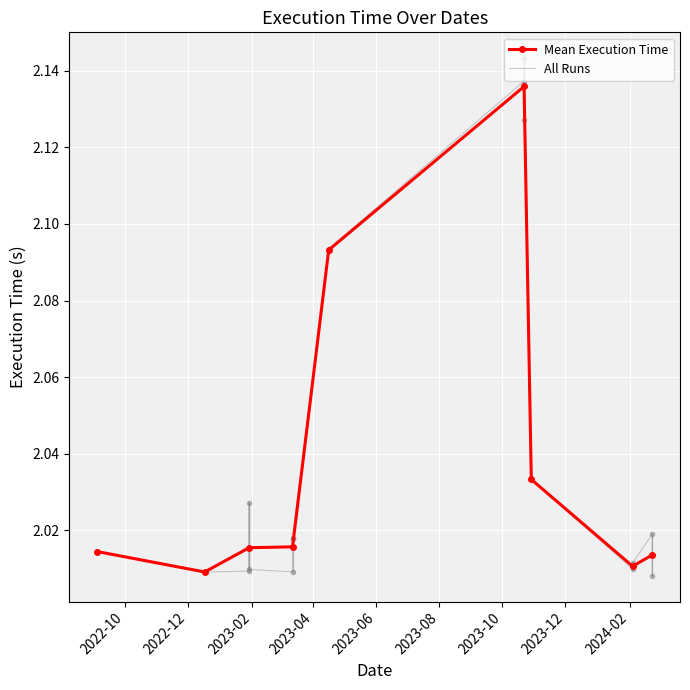

Reading right to left, transcribe all the data shown in this chart.

2024-02-23=2.0	2024-02-23=2.0	2024-02-04=2.0	2024-02-04=2.0	2024-02-04=2.0	2023-10-29=2.0	2023-10-22=2.1	2023-10-22=2.1	2023-10-22=2.1	2023-04-16=2.1	2023-04-16=2.1	2023-03-12=2.0	2023-03-12=2.0	2023-03-12=2.0	2023-03-12=2.0	2023-01-29=2.0	2023-01-29=2.0	2023-01-29=2.0	2022-12-17=2.0	2022-09-04=2.0	2022-09-04=2.0